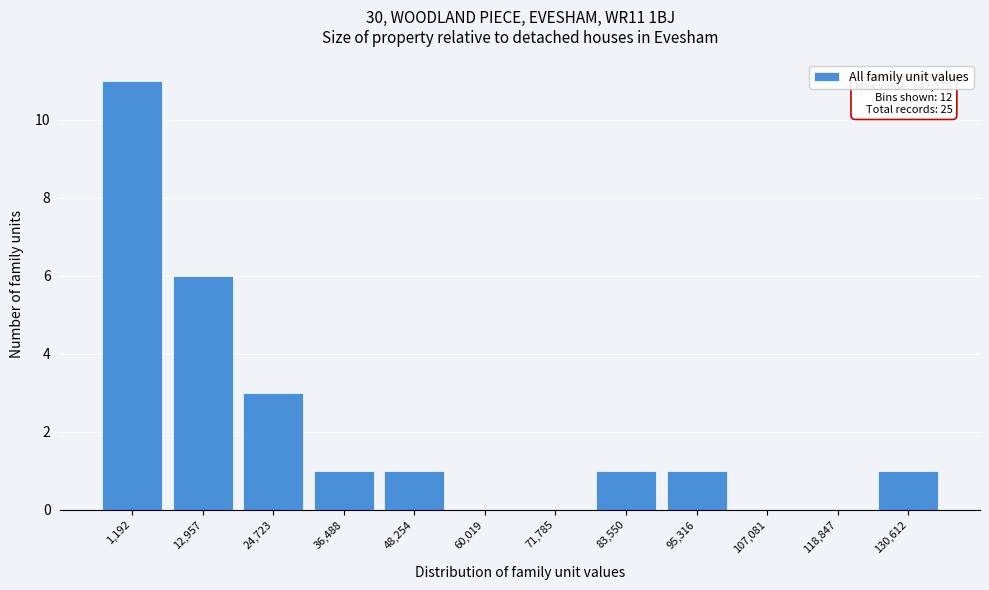

Reading right to left, transcribe all the data shown in this chart.

130,612=1	118,847=0	107,081=0	95,316=1	83,550=1	71,785=0	60,019=0	48,254=1	36,488=1	24,723=3	12,957=6	1,192=11